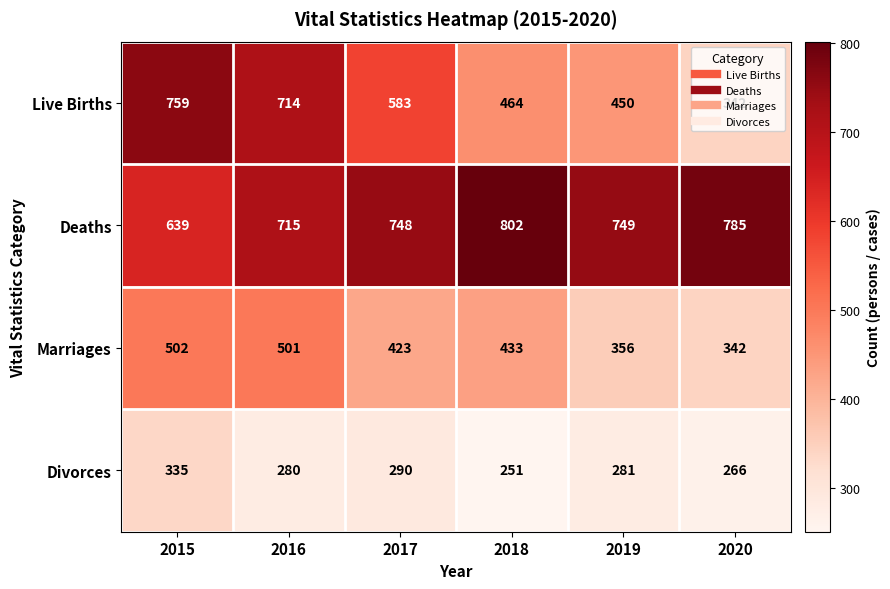

List the series in order of their peak value, highest first.

Deaths, Live Births, Marriages, Divorces